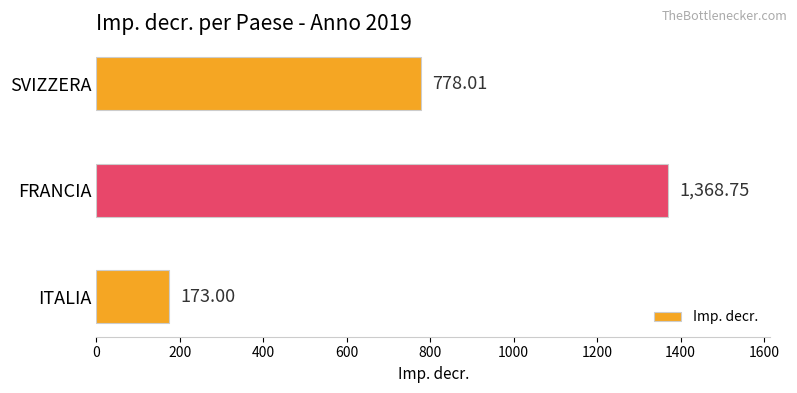

Where is the data nearest to the value 770?

SVIZZERA